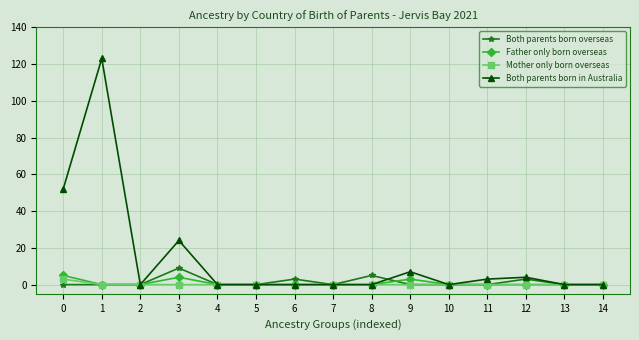

Which series has the largest range (max minus min)?

Both parents born in Australia